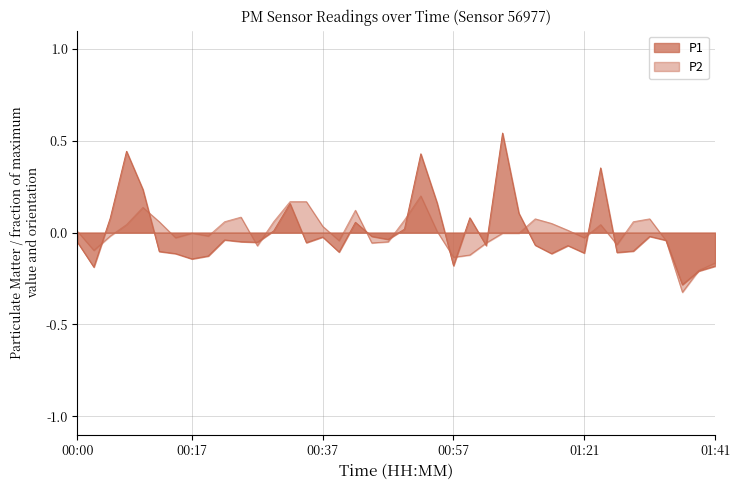

Between 00:54 and 01:19, which is larger?

00:54